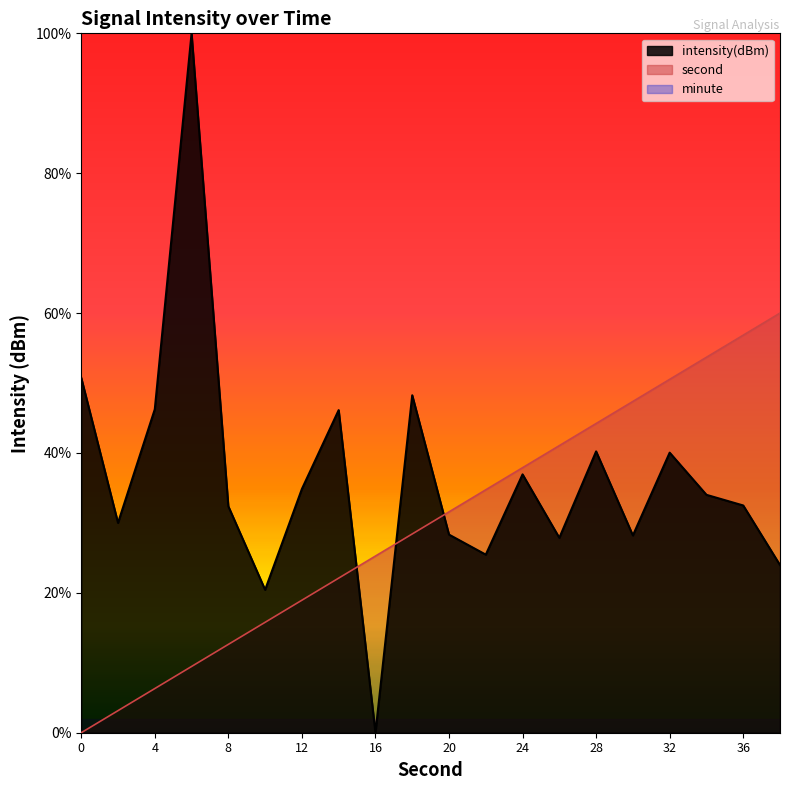

Where does the second series first go above 31?

20